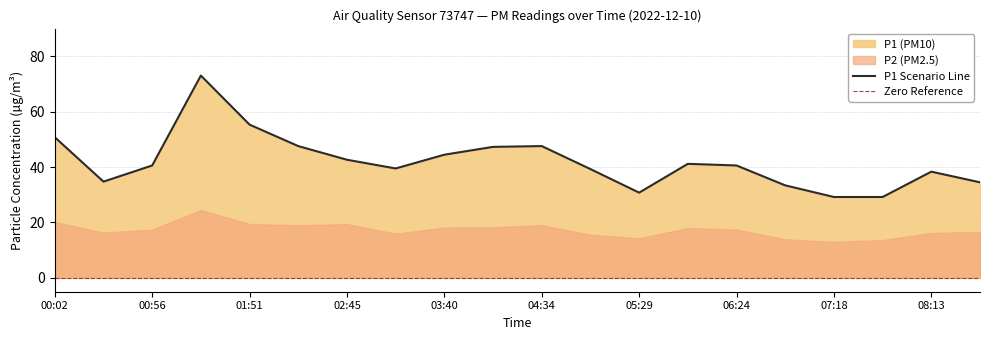

Which category has the highest value across all series?

01:23